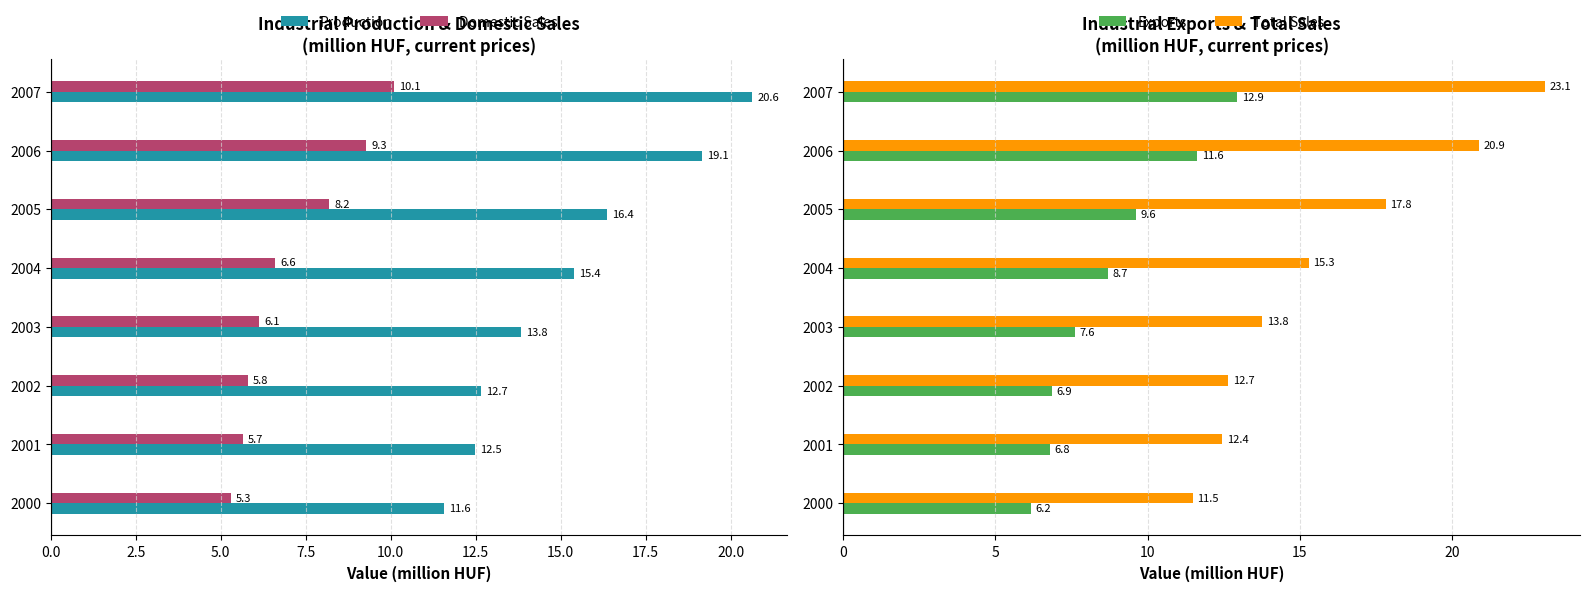

What is the difference between the Total Sales values at 2005 and 2000?

6.3